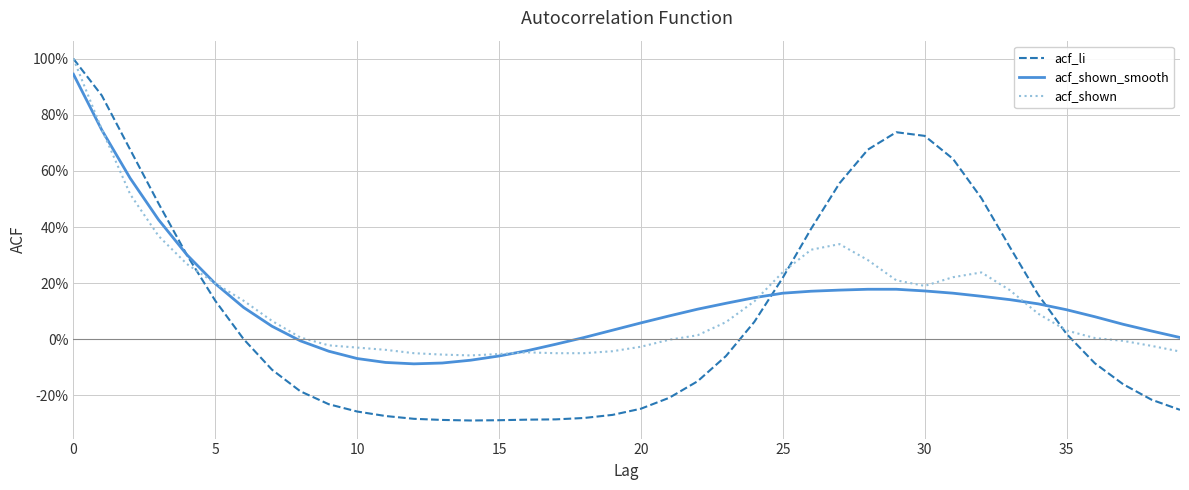

Does the chart have visible grid lines?

Yes